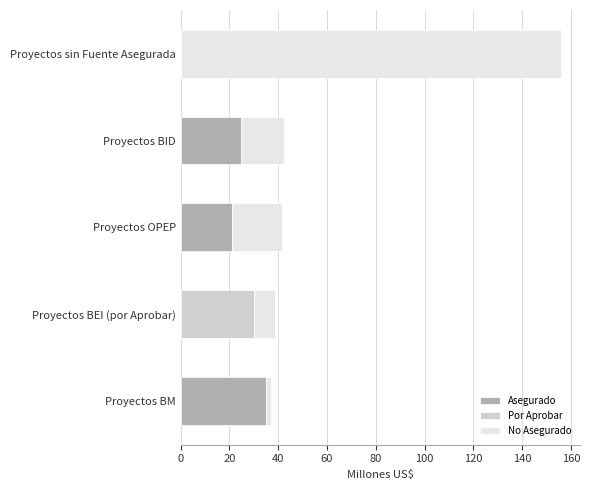

What is the sum of all Asegurado values?

80.6